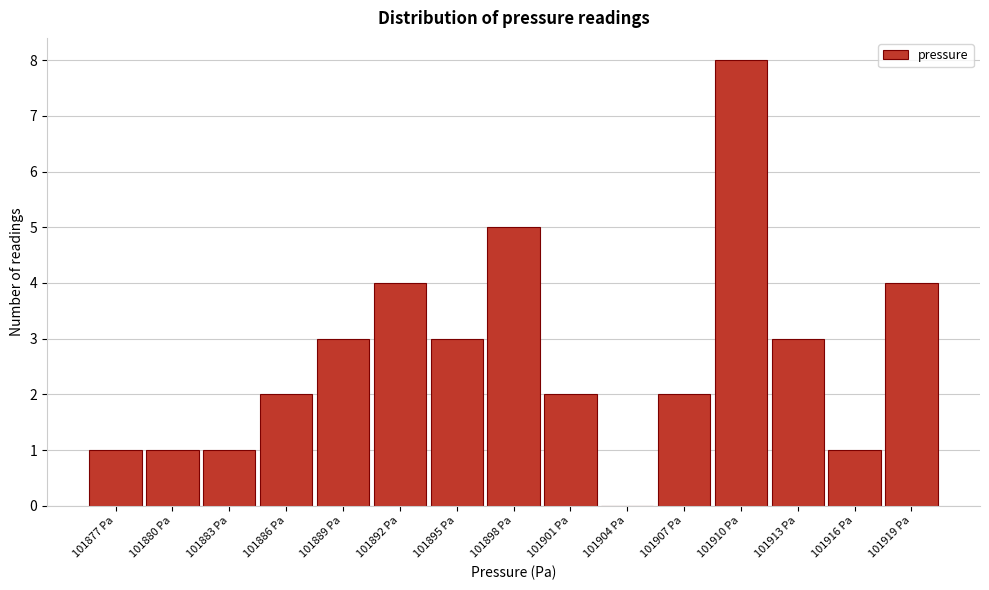

Reading left to right, extract all data points from this chart.

101877 Pa=1	101880 Pa=1	101883 Pa=1	101886 Pa=2	101889 Pa=3	101892 Pa=4	101895 Pa=3	101898 Pa=5	101901 Pa=2	101904 Pa=0	101907 Pa=2	101910 Pa=8	101913 Pa=3	101916 Pa=1	101919 Pa=4